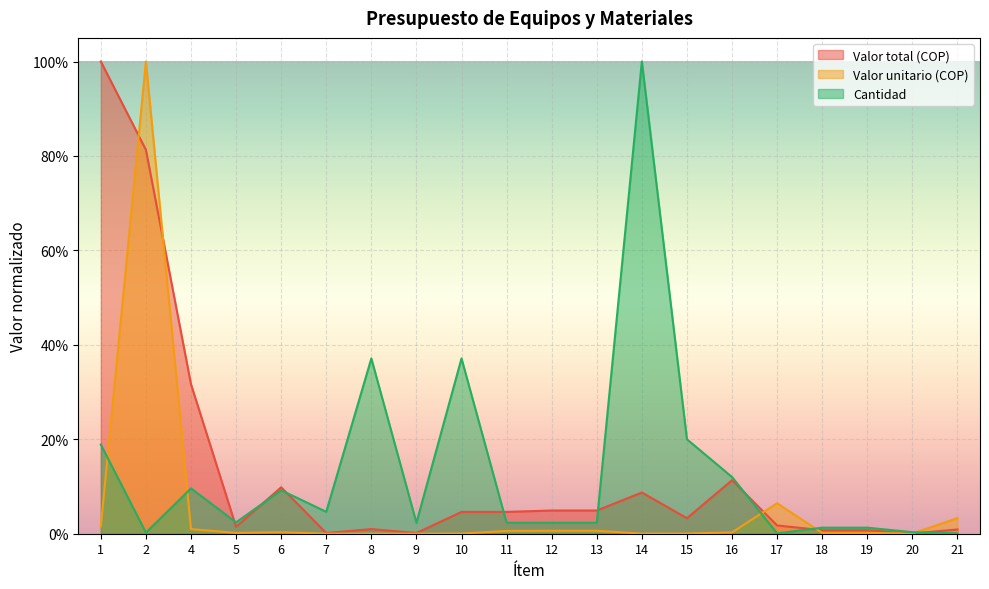

The value of Valor unitario (COP) at 18 is 0.0. True or false?

False